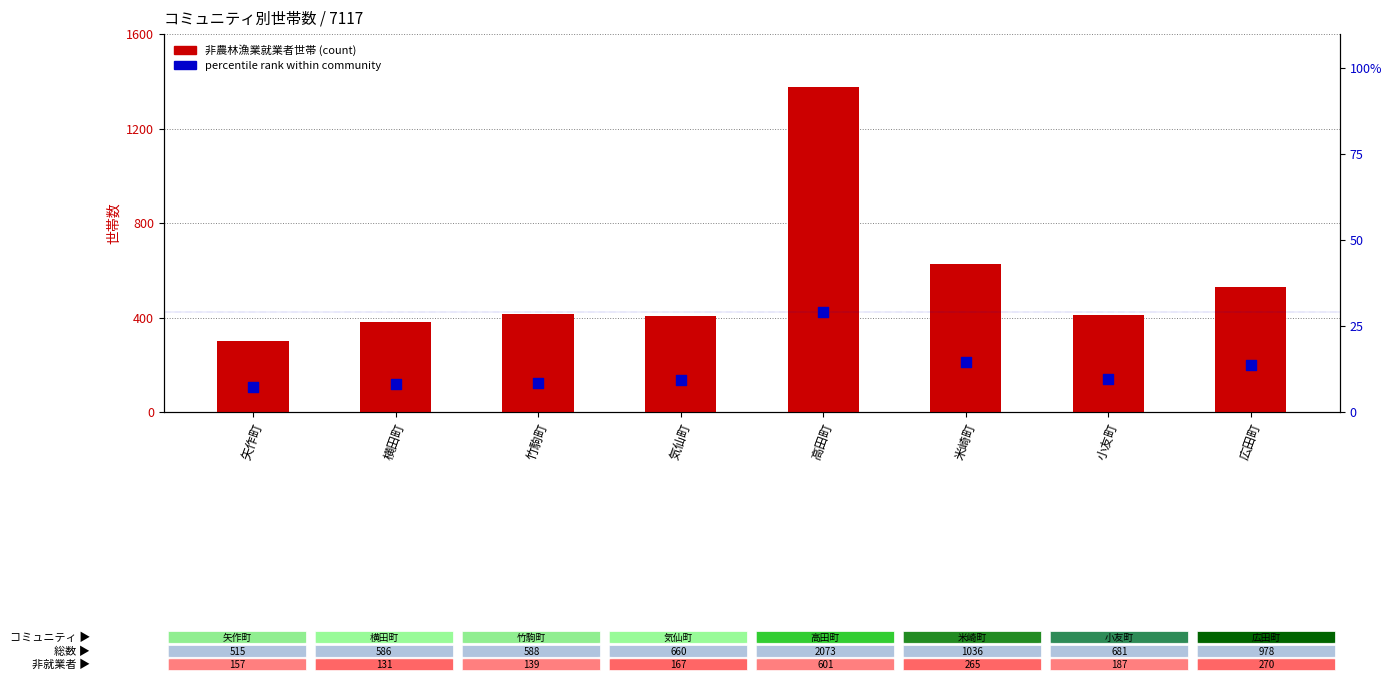

At which category is the sum across all series the highest?

高田町